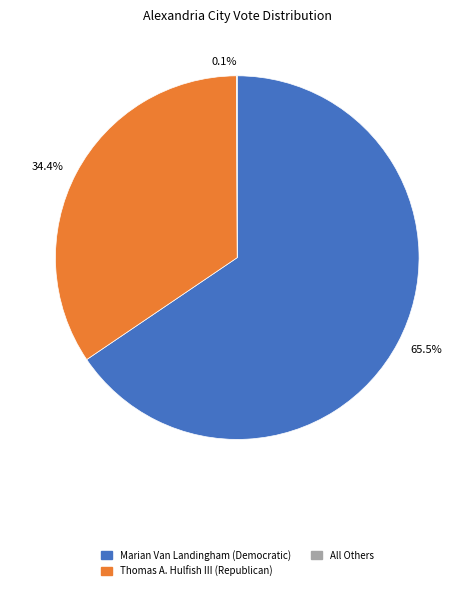

What is the largest slice in the pie chart?

65.5%